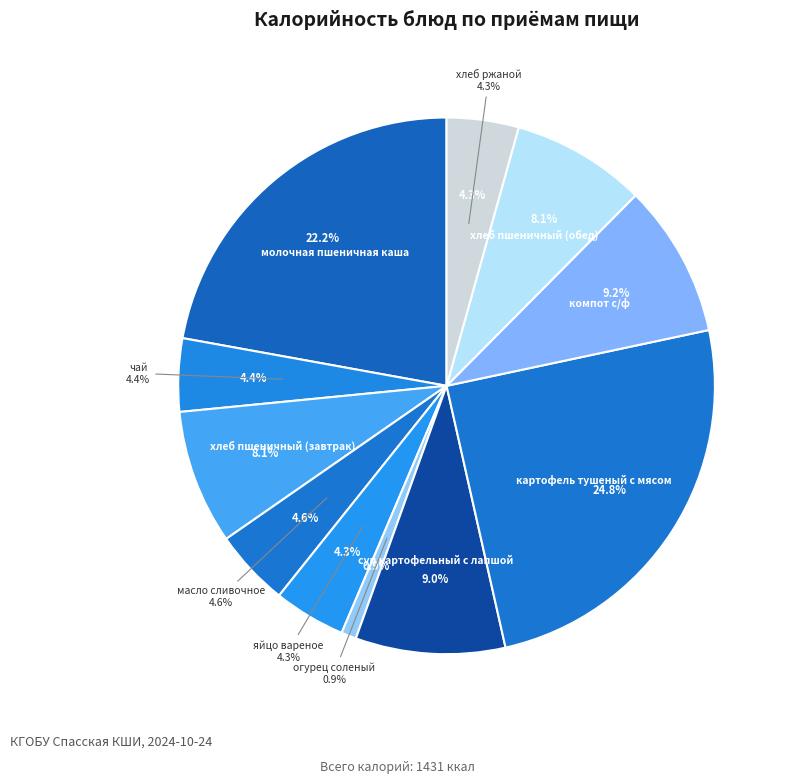

Is it true that масло сливочное is 1% of the pie?

False